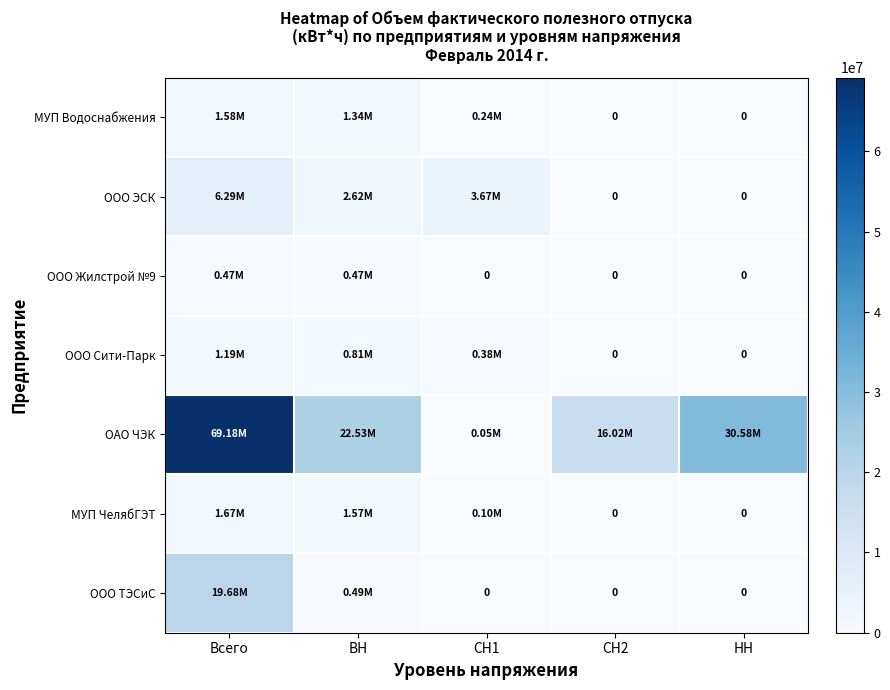

What is the approximate value of МУП ЧелябГЭТ at СН1?

98867